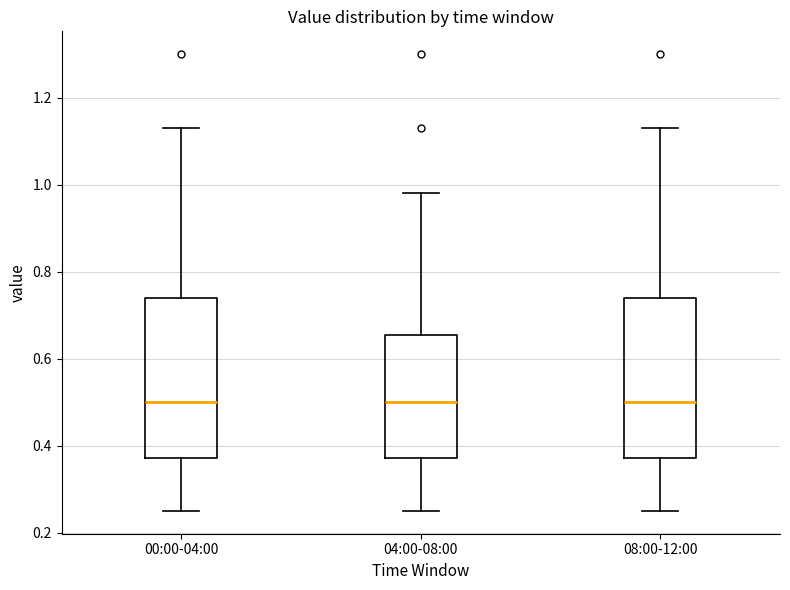

Where does the median line of the box for 00:00-04:00 sit on the y-axis? The values are not printed on the chart, so give them approximately, as read against the axis.

0.50